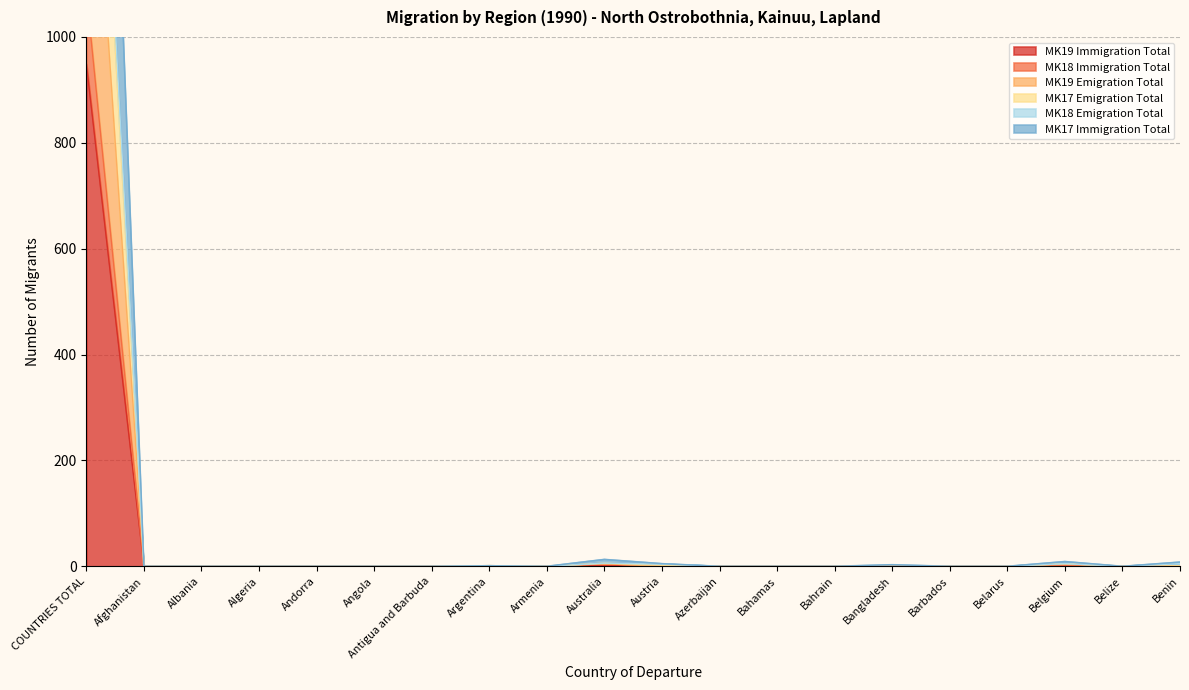

How many interior local valleys does the MK19 Emigration Total series have?

1